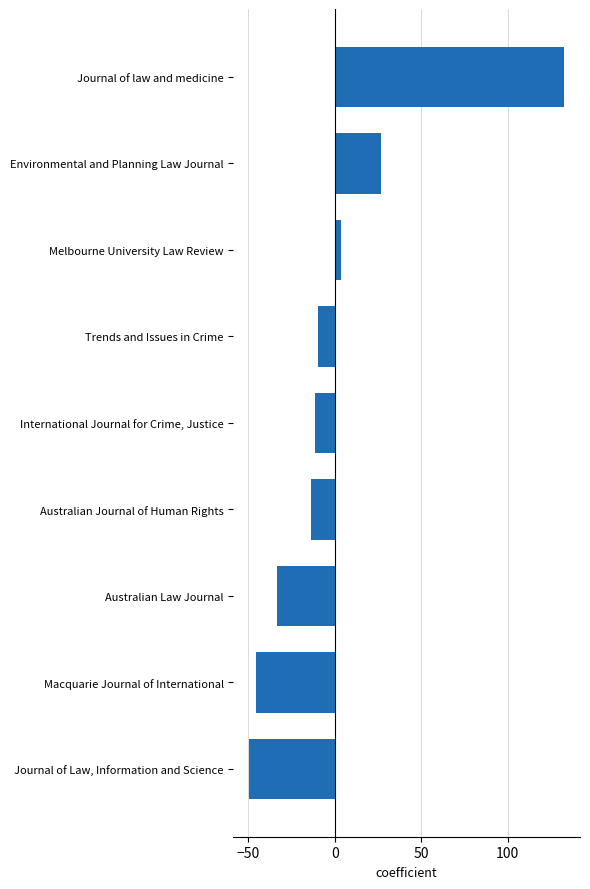

Rank the categories by value from lowest to highest.

Journal of Law, Information and Science, Macquarie Journal of International, Australian Law Journal, Australian Journal of Human Rights, International Journal for Crime, Justice, Trends and Issues in Crime, Melbourne University Law Review, Environmental and Planning Law Journal, Journal of law and medicine